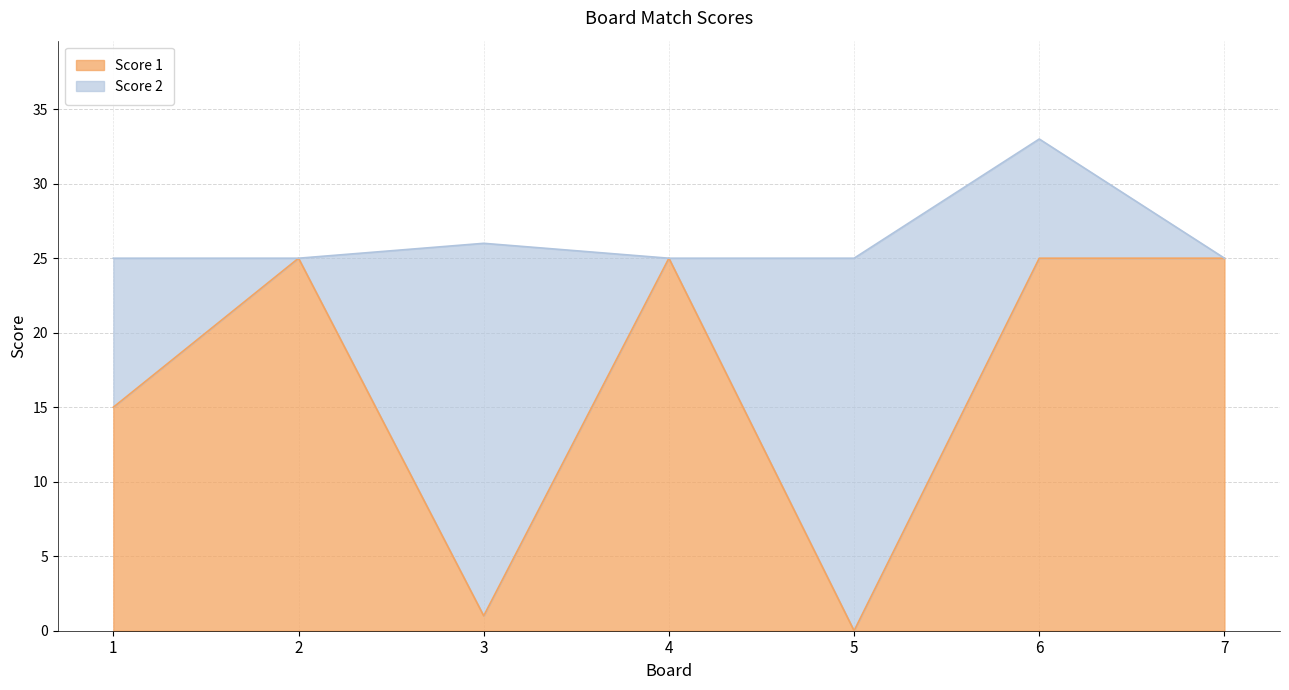

Is it true that the value at 1 is 15?

True